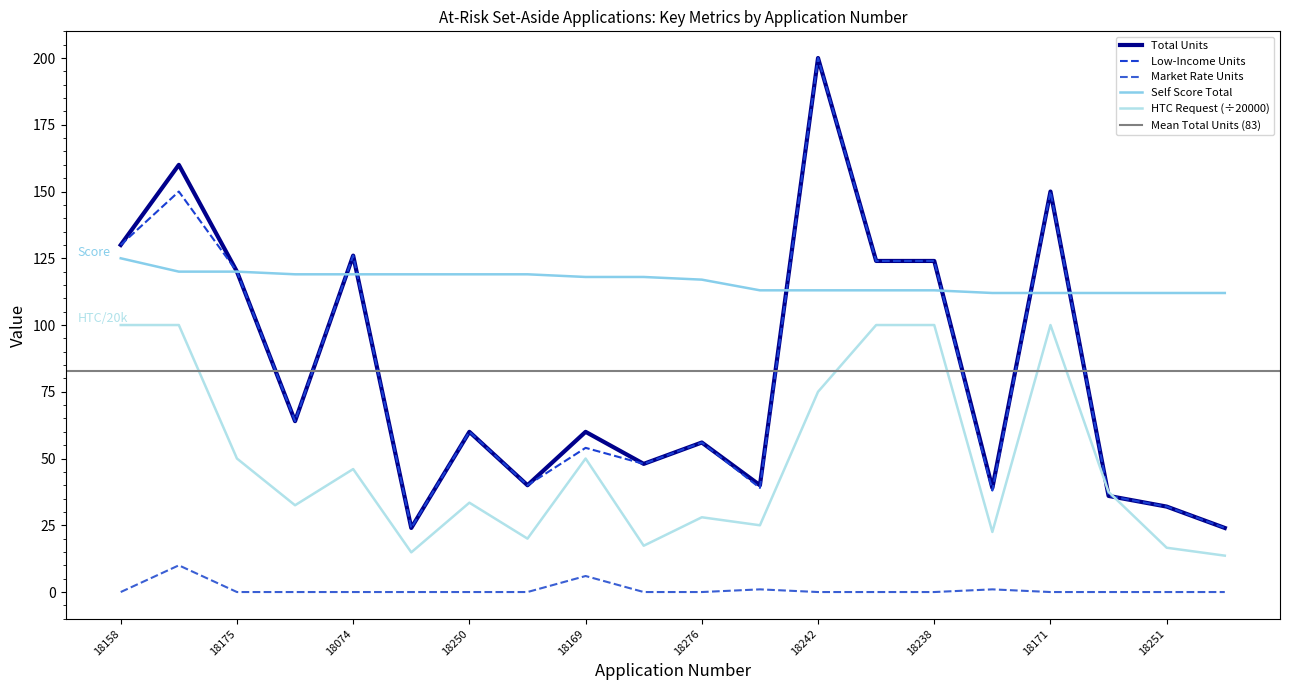

True or false: Market Rate Units has more than 1 interior local peaks.

True